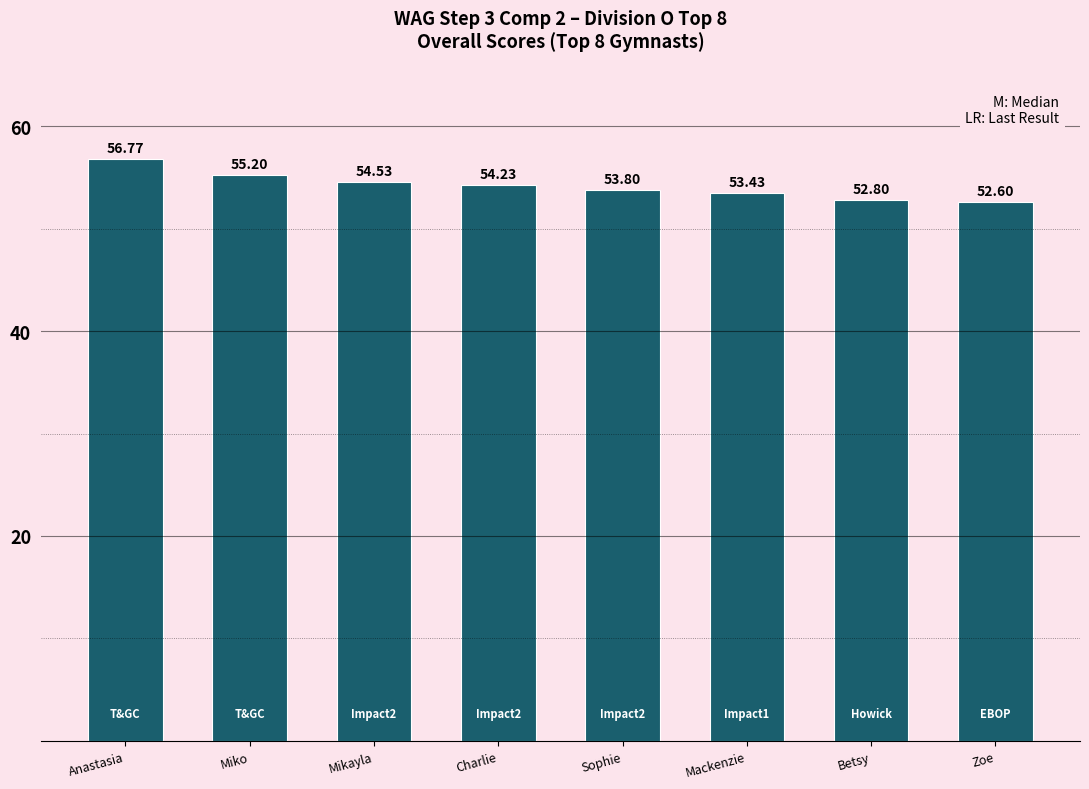

Reading left to right, what are all the values shown in this chart?

56.8	55.2	54.5	54.2	53.8	53.4	52.8	52.6